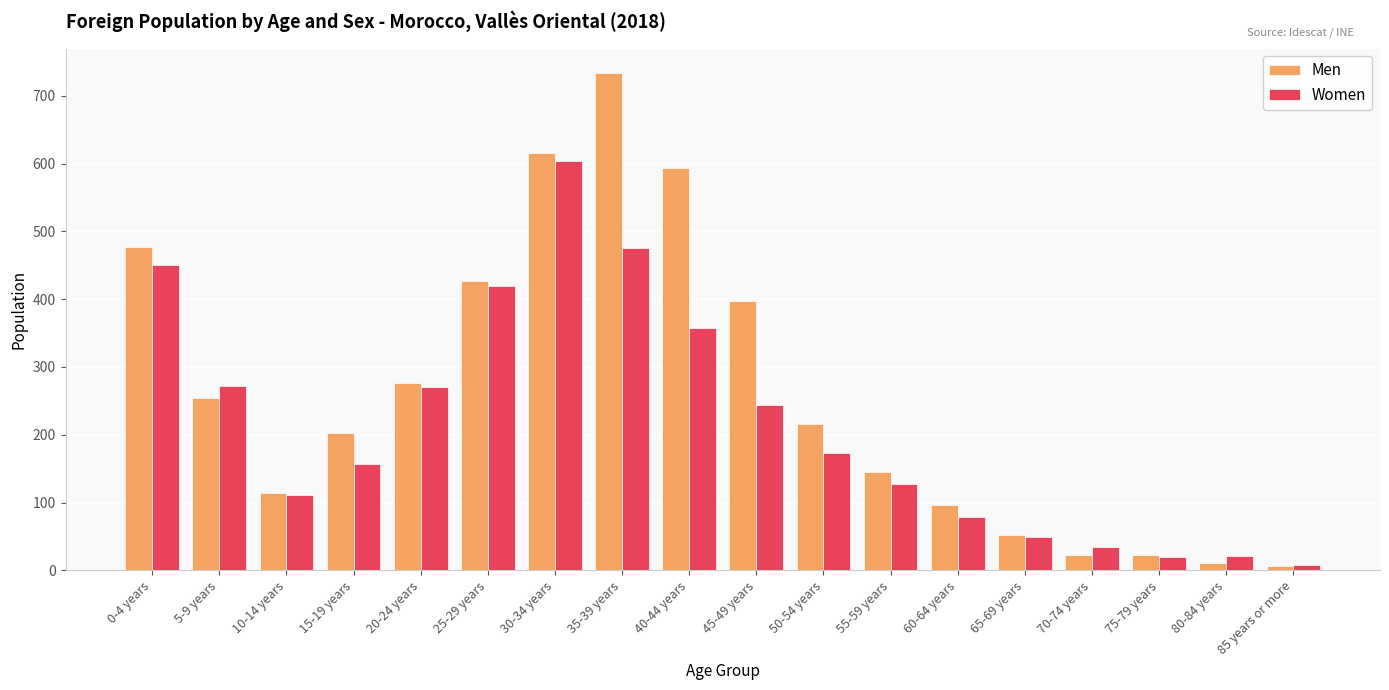

What are all the series names shown in the legend?

Men, Women